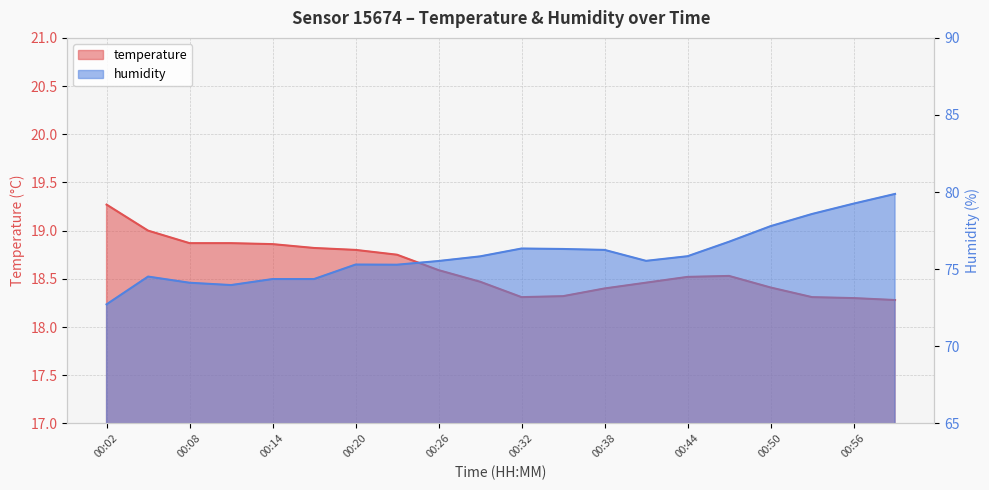

What is the sum of the temperature values at 00:44 and 00:35?

36.8